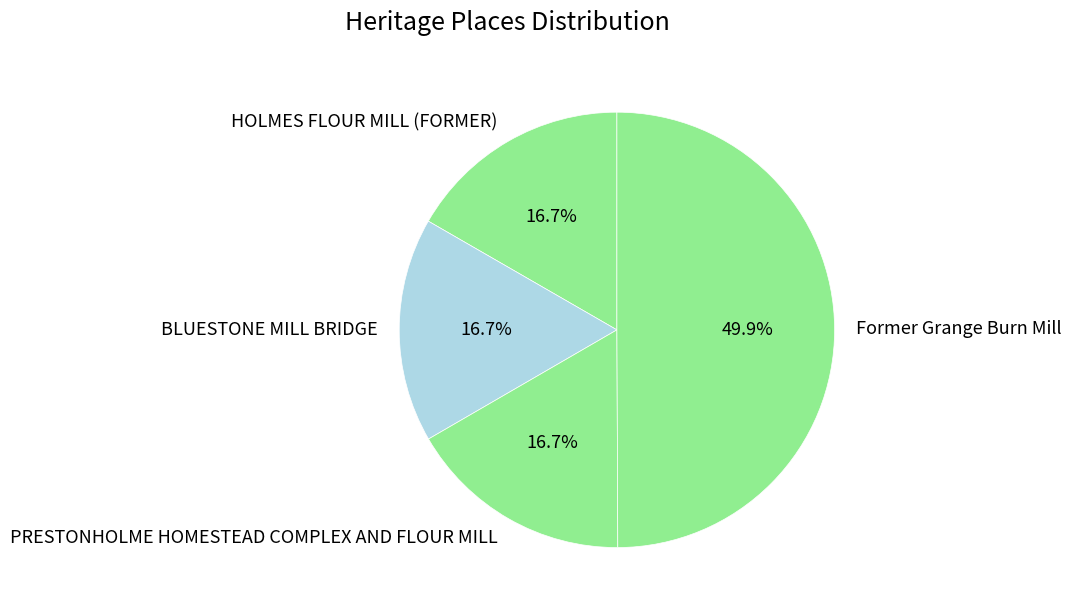

Count the number of slices in the pie.

4